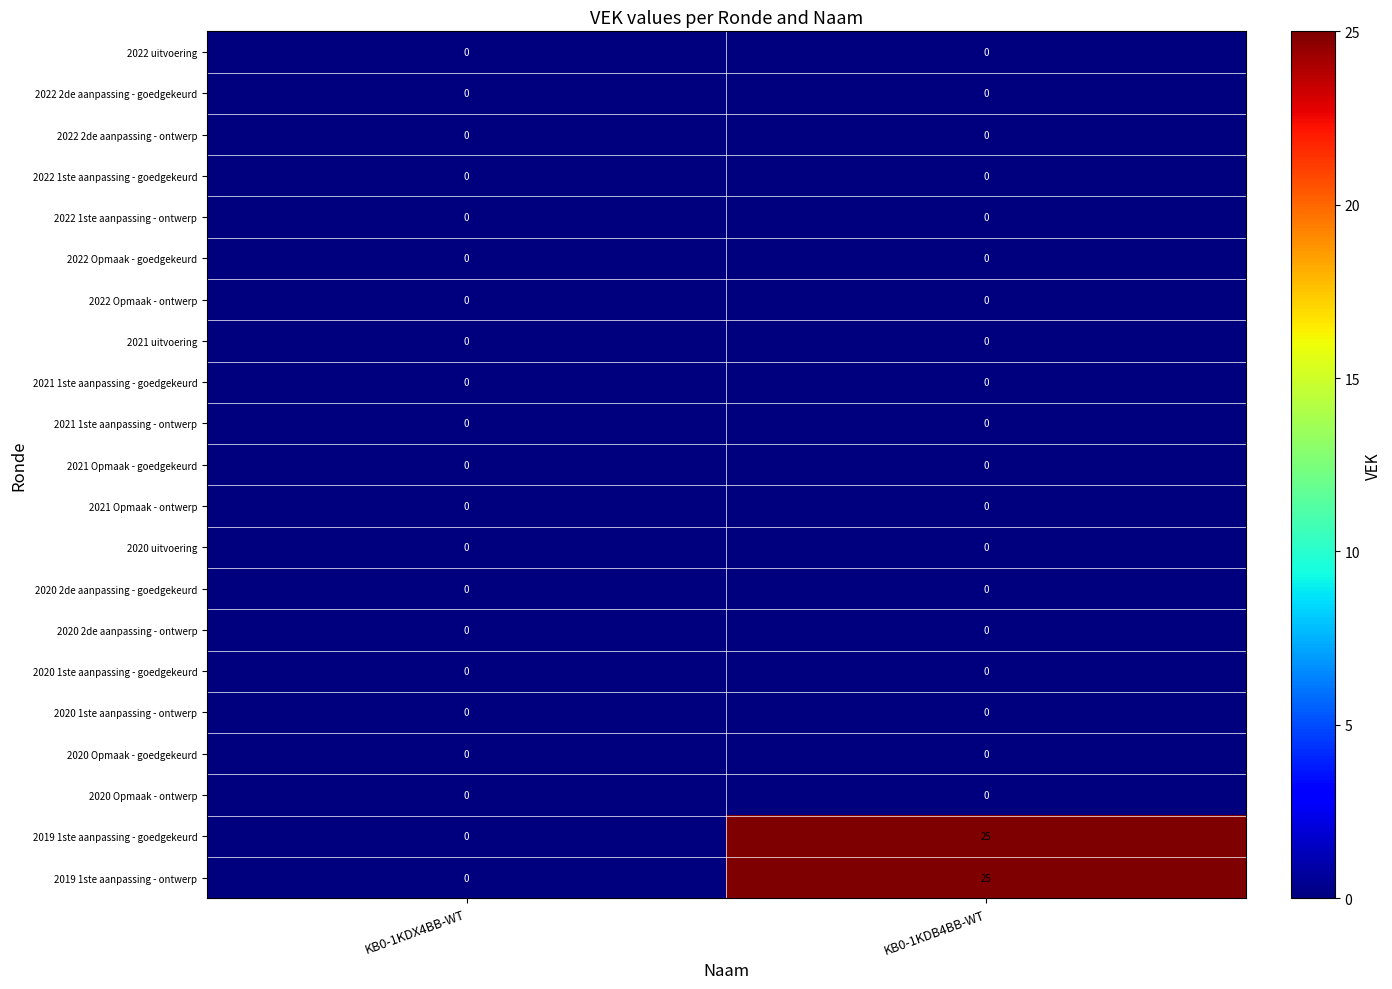

What is the total value across all series at KB0-1KDB4BB-WT?

50